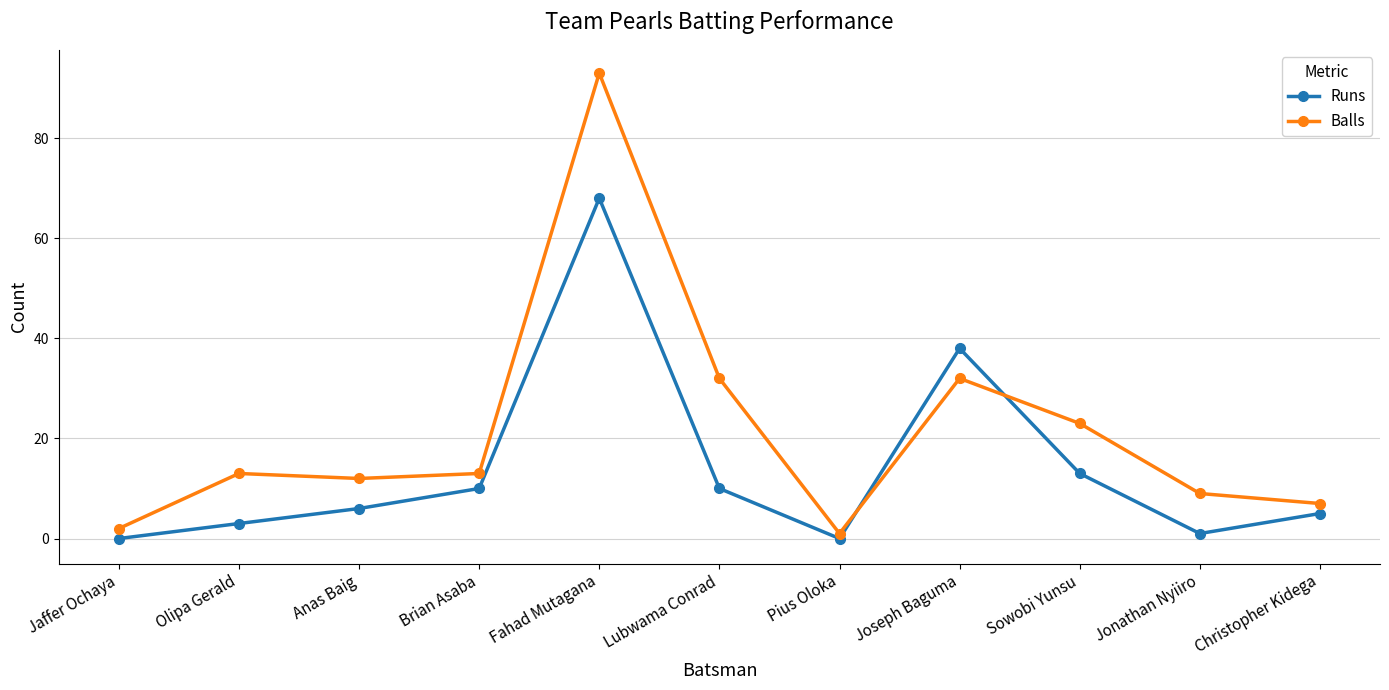

What position from the right is Christopher Kidega?

1